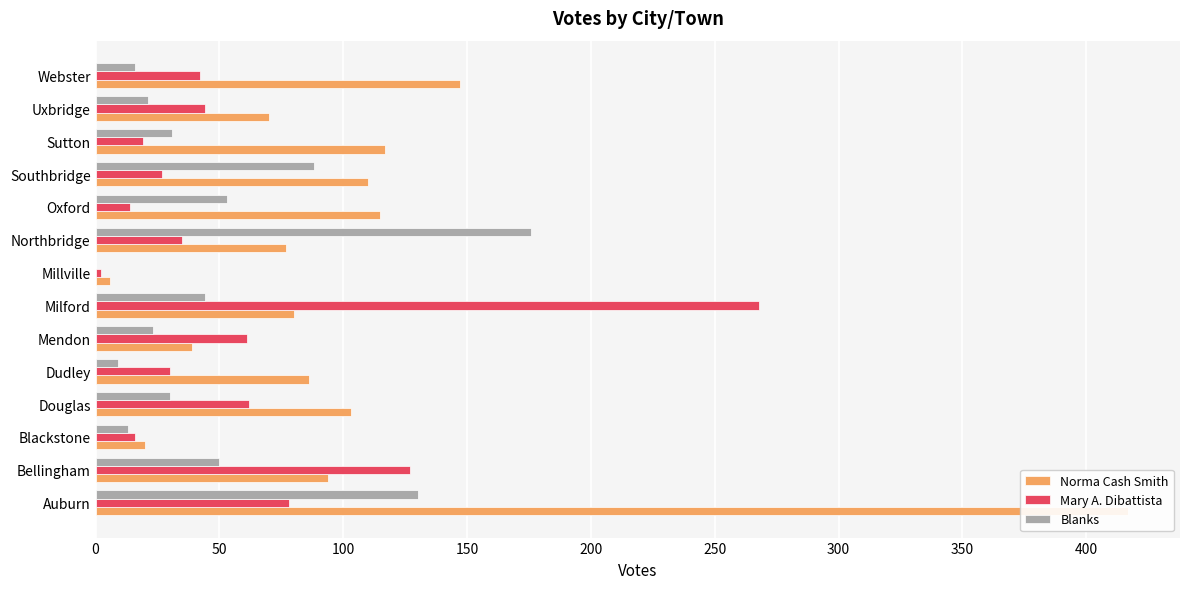

List the series in order of their overall mean, highest first.

Norma Cash Smith, Mary A. Dibattista, Blanks